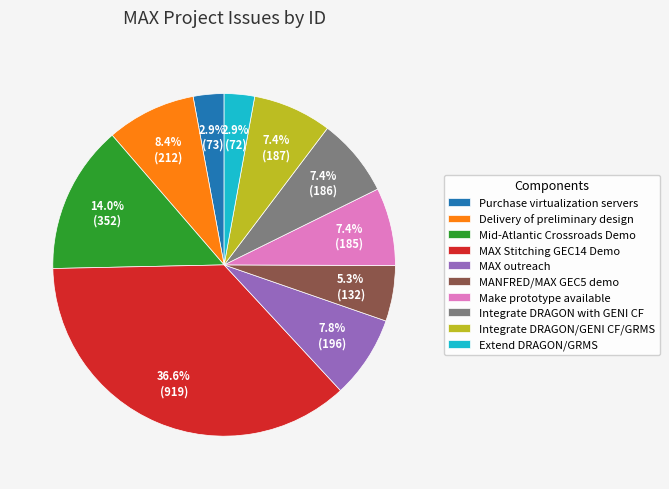

How much of the chart is everything except Integrate DRAGON with GENI CF?

92.6%